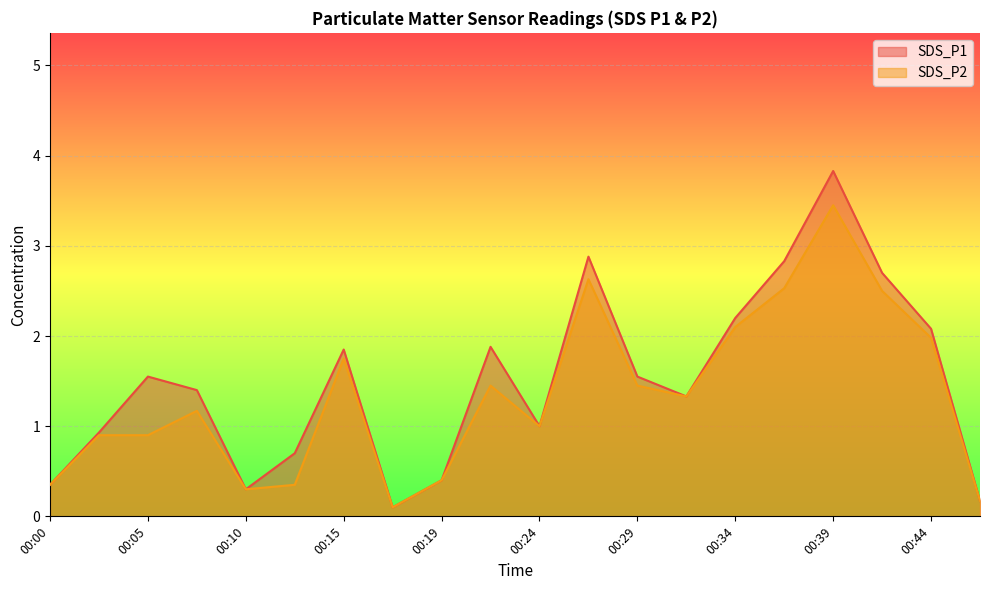

Reading right to left, extract all data points from this chart.

SDS_P1: 0.2	2.1	2.7	3.8	2.8	2.2	1.3	1.6	2.9	1.0	1.9	0.4	0.1	1.9	0.7	0.3	1.4	1.6	0.9	0.3
SDS_P2: 0.2	2.0	2.5	3.5	2.5	2.1	1.3	1.4	2.6	1.0	1.4	0.4	0.1	1.8	0.3	0.3	1.2	0.9	0.9	0.3